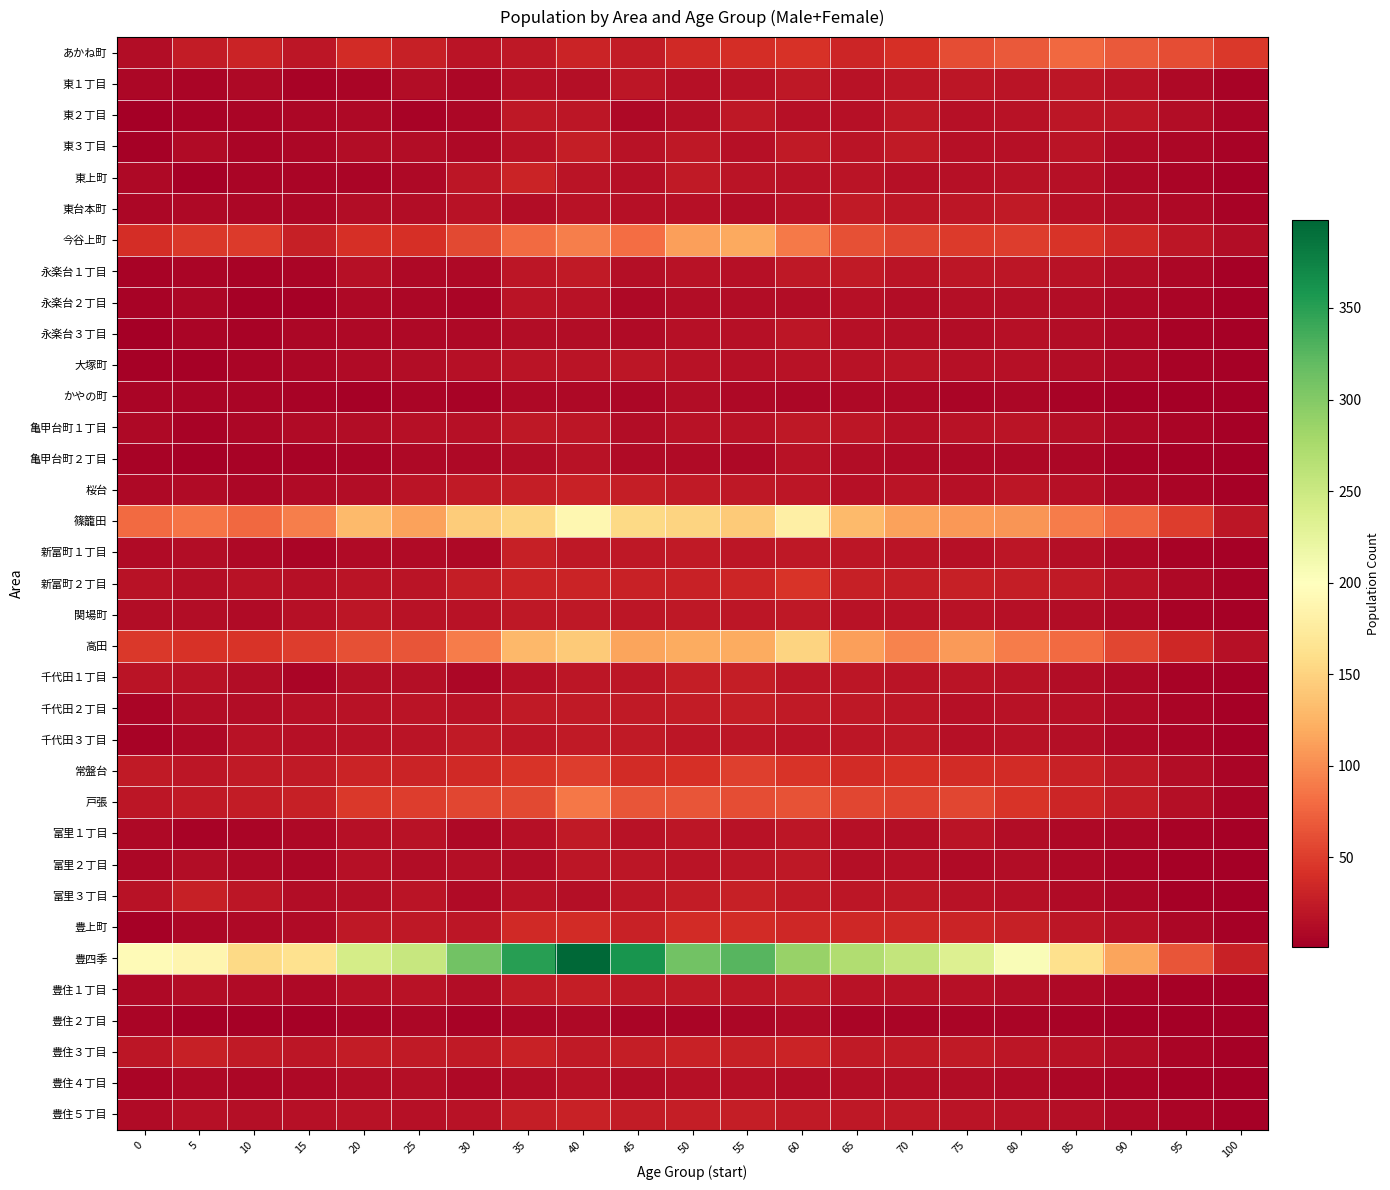

Reading left to right, what are all the values shown in this chart?

あかね町: 0=13	5=25	10=31	15=21	20=38	25=28	30=19	35=22	40=32	45=25	50=36	55=39	60=42	65=33	70=41	75=60	80=69	85=78	90=69	95=60	100=46
東１丁目: 0=8	5=6	10=9	15=5	20=7	25=12	30=8	35=15	40=14	45=20	50=16	55=18	60=22	65=17	70=20	75=20	80=19	85=20	90=17	95=10	100=5
東２丁目: 0=2	5=5	10=7	15=8	20=9	25=5	30=8	35=22	40=20	45=10	50=14	55=22	60=15	65=15	70=22	75=15	80=17	85=21	90=20	95=13	100=6
東３丁目: 0=3	5=11	10=7	15=8	20=13	25=12	30=9	35=17	40=26	45=17	50=22	55=16	60=23	65=19	70=24	75=16	80=15	85=19	90=11	95=8	100=5
東上町: 0=9	5=3	10=7	15=6	20=6	25=10	30=21	35=32	40=19	45=16	50=24	55=19	60=18	65=19	70=16	75=16	80=18	85=15	90=9	95=6	100=4
東台本町: 0=8	5=9	10=8	15=8	20=13	25=13	30=17	35=13	40=17	45=15	50=16	55=13	60=18	65=23	70=21	75=20	80=23	85=16	90=12	95=9	100=5
今谷上町: 0=39	5=46	10=48	15=28	20=40	25=41	30=58	35=80	40=91	45=81	50=112	55=118	60=88	65=62	70=54	75=48	80=50	85=43	90=34	95=20	100=12
永楽台１丁目: 0=5	5=6	10=5	15=7	20=15	25=10	30=9	35=21	40=23	45=14	50=18	55=16	60=22	65=23	70=19	75=21	80=21	85=17	90=13	95=8	100=4
永楽台２丁目: 0=5	5=8	10=3	15=4	20=9	25=8	30=6	35=19	40=17	45=10	50=12	55=13	60=12	65=16	70=13	75=14	80=14	85=12	90=9	95=6	100=3
永楽台３丁目: 0=1	5=6	10=5	15=8	20=9	25=10	30=9	35=12	40=13	45=11	50=15	55=16	60=20	65=16	70=14	75=13	80=15	85=13	90=9	95=5	100=3
大塚町: 0=3	5=4	10=7	15=8	20=11	25=12	30=15	35=19	40=19	45=20	50=17	55=15	60=18	65=17	70=19	75=16	80=15	85=13	90=9	95=5	100=3
かやの町: 0=6	5=7	10=6	15=5	20=4	25=6	30=5	35=9	40=9	45=8	50=12	55=9	60=8	65=9	70=9	75=7	80=8	85=5	90=4	95=2	100=2
亀甲台町１丁目: 0=9	5=5	10=8	15=11	20=13	25=15	30=16	35=22	40=20	45=13	50=18	55=18	60=22	65=20	70=16	75=17	80=19	85=14	90=10	95=6	100=3
亀甲台町２丁目: 0=5	5=4	10=5	15=5	20=7	25=9	30=10	35=13	40=17	45=11	50=11	55=10	60=17	65=13	70=11	75=10	80=9	85=8	90=5	95=3	100=2
桜台: 0=10	5=11	10=8	15=11	20=13	25=19	30=24	35=27	40=29	45=26	50=24	55=22	60=20	65=16	70=19	75=16	80=20	85=15	90=10	95=6	100=3
篠籠田: 0=79	5=86	10=78	15=91	20=131	25=114	30=144	35=152	40=189	45=155	50=150	55=143	60=180	65=131	70=113	75=108	80=105	85=90	90=75	95=50	100=20
新富町１丁目: 0=11	5=13	10=9	15=7	20=11	25=11	30=10	35=28	40=22	45=22	50=24	55=20	60=22	65=20	70=19	75=16	80=21	85=14	90=9	95=5	100=3
新富町２丁目: 0=17	5=14	10=17	15=16	20=19	25=19	30=26	35=31	40=31	45=29	50=30	55=33	60=43	65=28	70=26	75=28	80=27	85=24	90=18	95=10	100=5
関場町: 0=12	5=13	10=11	15=16	20=21	25=17	30=18	35=22	40=22	45=21	50=22	55=21	60=22	65=18	70=17	75=18	80=15	85=12	90=9	95=5	100=3
高田: 0=46	5=42	10=43	15=50	20=63	25=65	30=90	35=129	40=143	45=115	50=120	55=120	60=151	65=112	70=95	75=109	80=90	85=79	90=56	95=35	100=15
千代田１丁目: 0=19	5=17	10=13	15=7	20=14	25=14	30=8	35=15	40=20	45=21	50=26	55=27	60=20	65=20	70=19	75=19	80=17	85=13	90=9	95=5	100=3
千代田２丁目: 0=7	5=13	10=13	15=16	20=17	25=19	30=17	35=24	40=23	45=24	50=25	55=27	60=24	65=22	70=21	75=16	80=18	85=15	90=11	95=6	100=4
千代田３丁目: 0=5	5=10	10=17	15=15	20=17	25=19	30=23	35=21	40=23	45=24	50=20	55=20	60=19	65=20	70=22	75=15	80=18	85=14	90=10	95=6	100=4
常盤台: 0=23	5=21	10=23	15=24	20=32	25=31	30=36	35=43	40=50	45=37	50=40	55=52	60=43	65=37	70=41	75=37	80=38	85=30	90=22	95=12	100=6
戸張: 0=21	5=24	10=25	15=28	20=46	25=50	30=56	35=57	40=87	45=65	50=65	55=61	60=64	65=56	70=53	75=56	80=43	85=33	90=25	95=14	100=7
富里１丁目: 0=9	5=5	10=7	15=10	20=16	25=18	30=10	35=15	40=23	45=18	50=20	55=17	60=20	65=15	70=14	75=19	80=13	85=9	90=8	95=5	100=3
富里２丁目: 0=8	5=12	10=9	15=8	20=15	25=12	30=14	35=12	40=21	45=20	50=19	55=20	60=22	65=14	70=15	75=11	80=13	85=10	90=7	95=4	100=2
富里３丁目: 0=18	5=28	10=21	15=13	20=14	25=19	30=11	35=18	40=14	45=21	50=25	55=28	60=24	65=21	70=22	75=17	80=15	85=11	90=8	95=4	100=2
豊上町: 0=4	5=8	10=9	15=11	20=22	25=22	30=21	35=36	40=37	45=29	50=37	55=38	60=34	65=34	70=34	75=31	80=28	85=21	90=15	95=8	100=4
豊四季: 0=194	5=188	10=156	15=163	20=242	25=253	30=310	35=350	40=398	45=360	50=310	55=326	60=287	65=270	70=256	75=235	80=205	85=162	90=115	95=65	100=30
豊住１丁目: 0=9	5=12	10=11	15=10	20=16	25=18	30=13	35=23	40=26	45=22	50=22	55=20	60=23	65=18	70=17	75=15	80=13	85=10	90=7	95=4	100=2
豊住２丁目: 0=6	5=3	10=4	15=3	20=6	25=8	30=5	35=8	40=10	45=7	50=7	55=8	60=11	65=7	70=7	75=7	80=7	85=5	90=4	95=2	100=1
豊住３丁目: 0=20	5=28	10=24	15=21	20=25	25=23	30=23	35=29	40=23	45=26	50=30	55=28	60=31	65=24	70=24	75=23	80=21	85=17	90=12	95=7	100=4
豊住４丁目: 0=6	5=9	10=8	15=9	20=13	25=14	30=10	35=12	40=17	45=13	50=15	55=15	60=12	65=14	70=14	75=12	80=11	85=8	90=6	95=3	100=2
豊住５丁目: 0=11	5=16	10=14	15=16	20=18	25=15	30=17	35=26	40=29	45=25	50=26	55=26	60=23	65=22	70=22	75=19	80=17	85=14	90=10	95=6	100=3